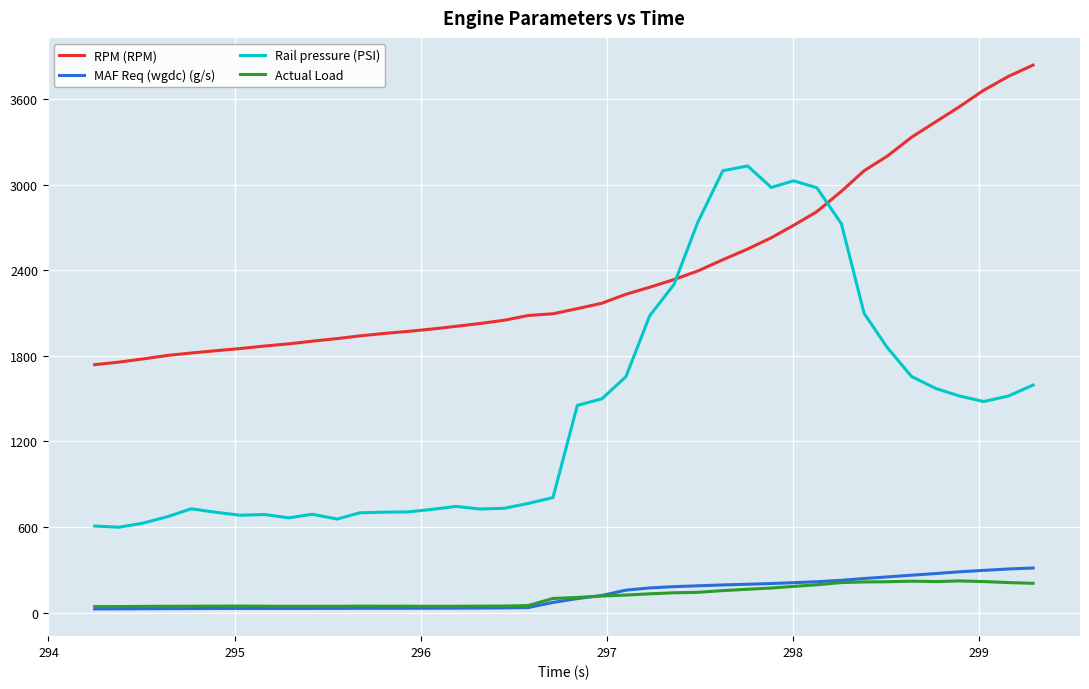

True or false: Actual Load and RPM (RPM) cross at least once.

False